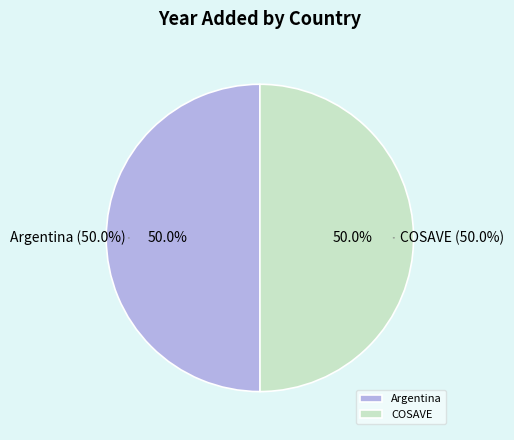

How much of the chart is everything except Argentina?

50.0%